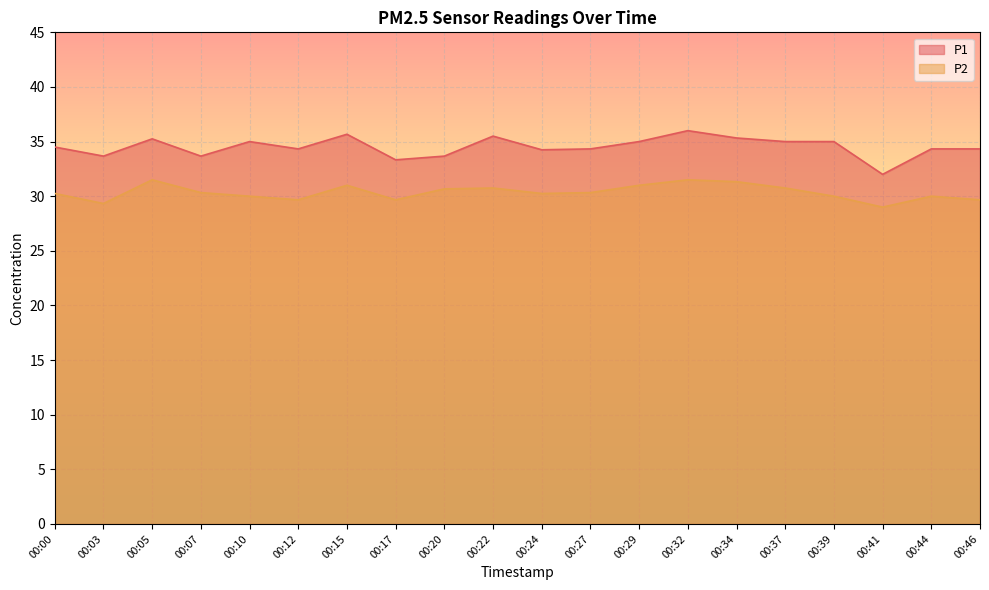

True or false: P1 and P2 cross at least once.

False